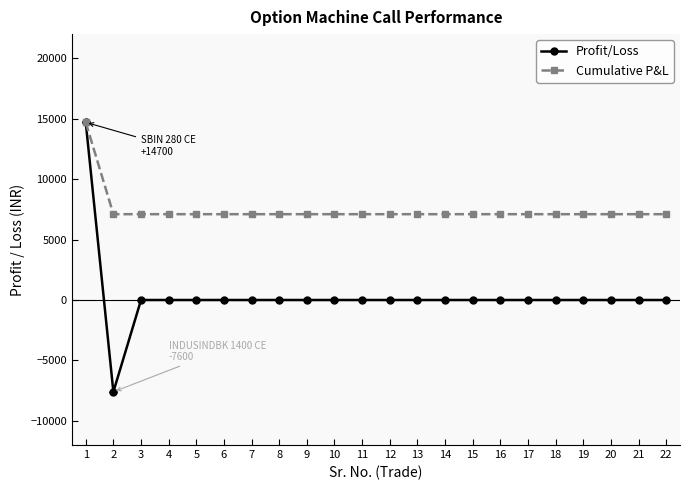

Reading left to right, extract all data points from this chart.

Profit/Loss: 14700	-7600	0	0	0	0	0	0	0	0	0	0	0	0	0	0	0	0	0	0	0	0
Cumulative P&L: 14700	7100	7100	7100	7100	7100	7100	7100	7100	7100	7100	7100	7100	7100	7100	7100	7100	7100	7100	7100	7100	7100